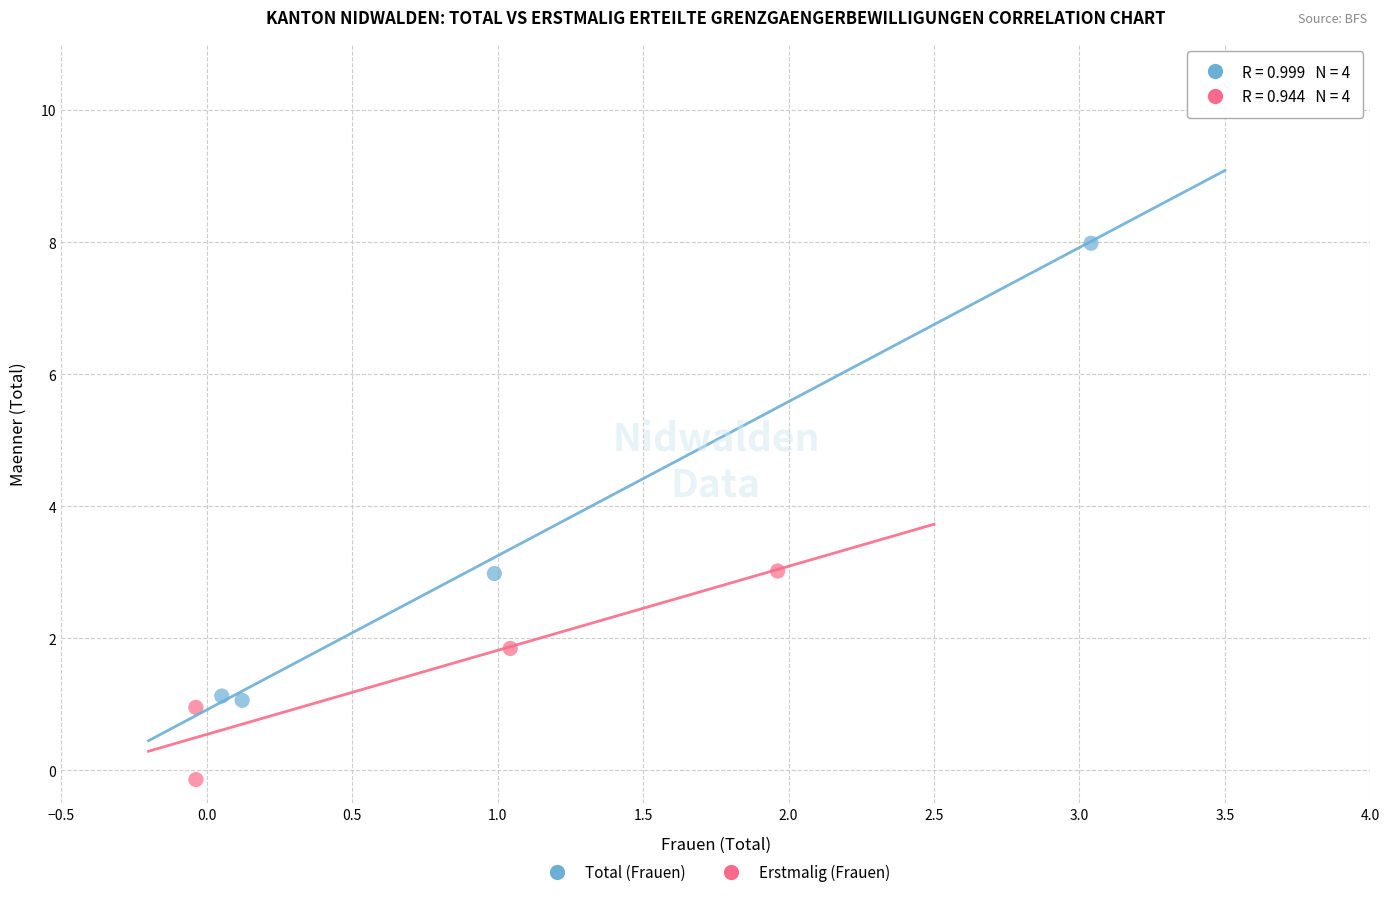

Which series has the widest spread of Y values?

Total (Frauen)